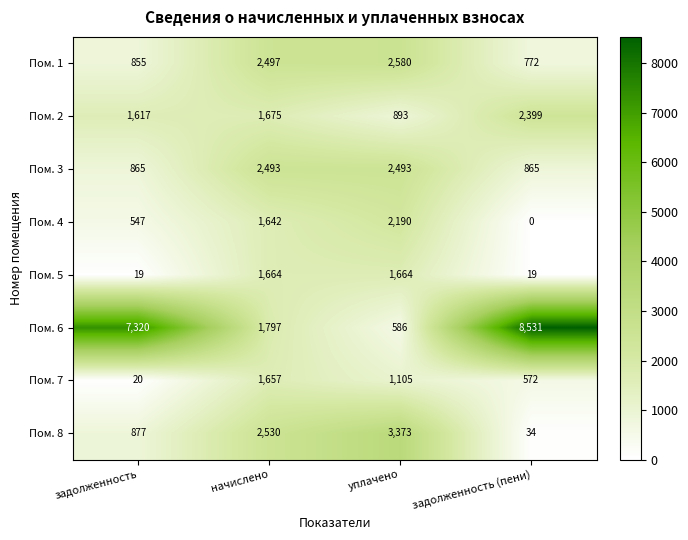

Count the number of data series in this chart.

8